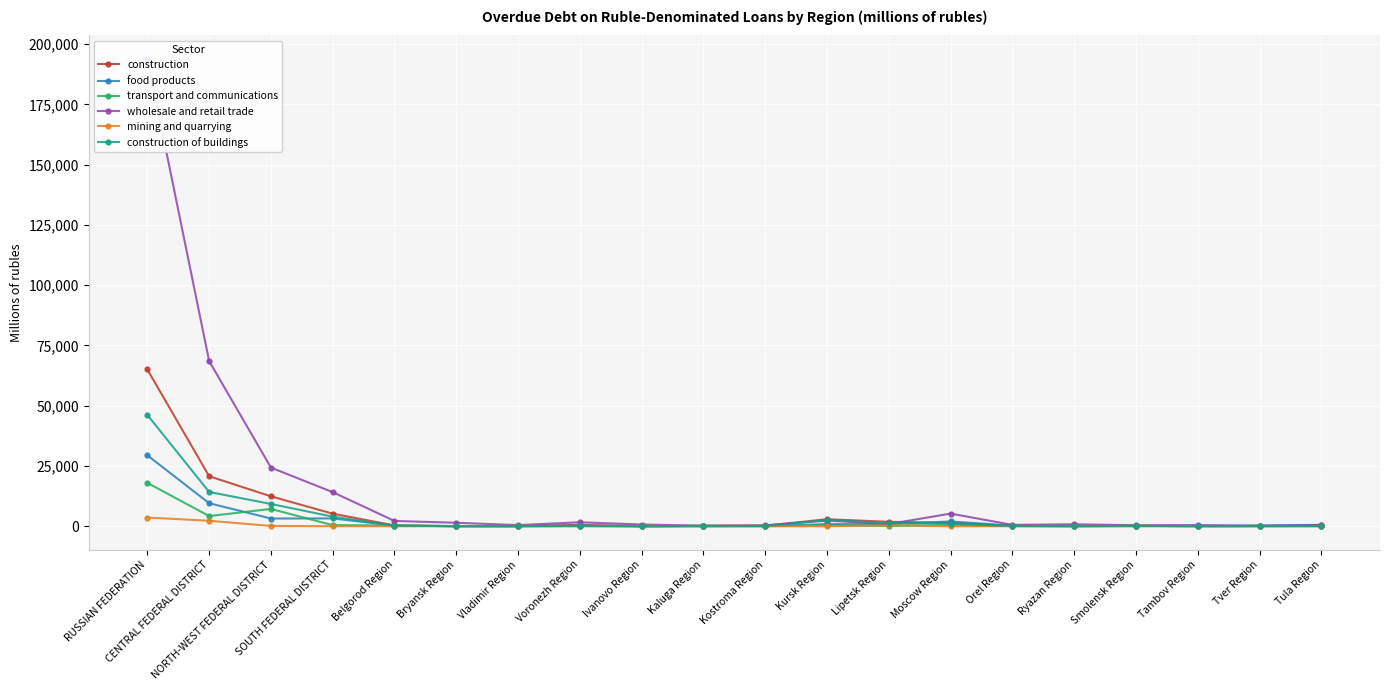

Is it true that transport and communications equals 22 at Tambov Region?

False